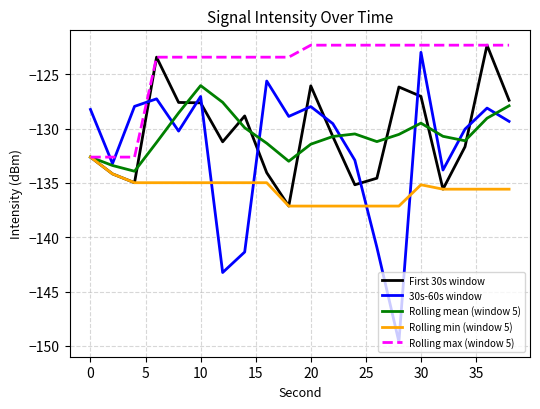

What is the greatest value displayed?

-122.3